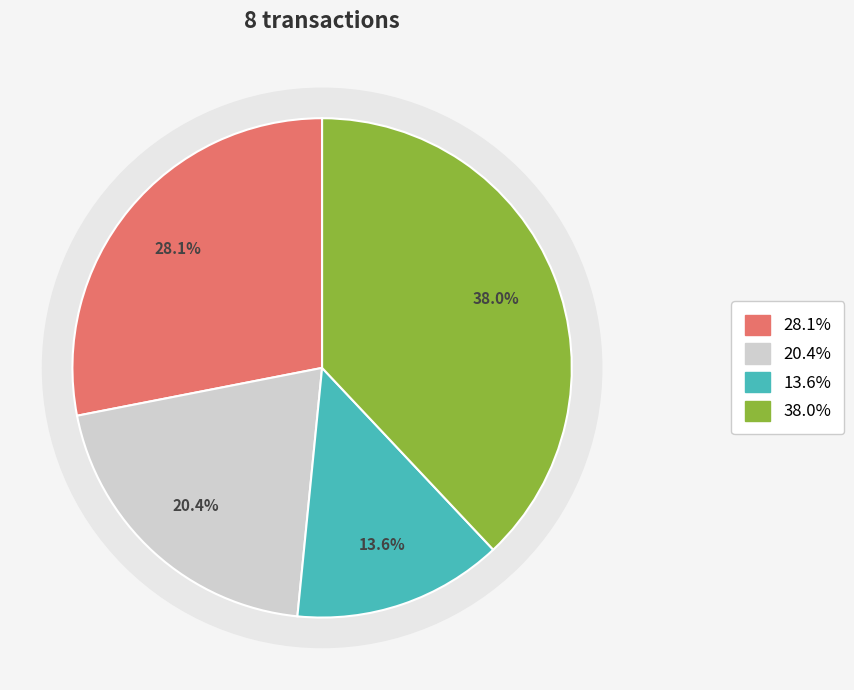

Between 288686 and 671802, which is larger?

671802